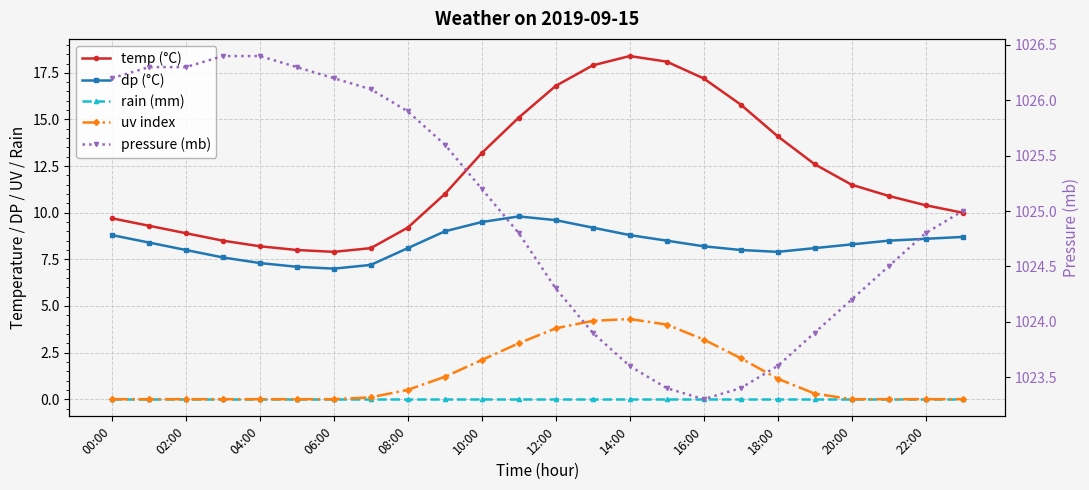

What is the difference between the maximum and minimum values in the temp (°C) series?

10.5